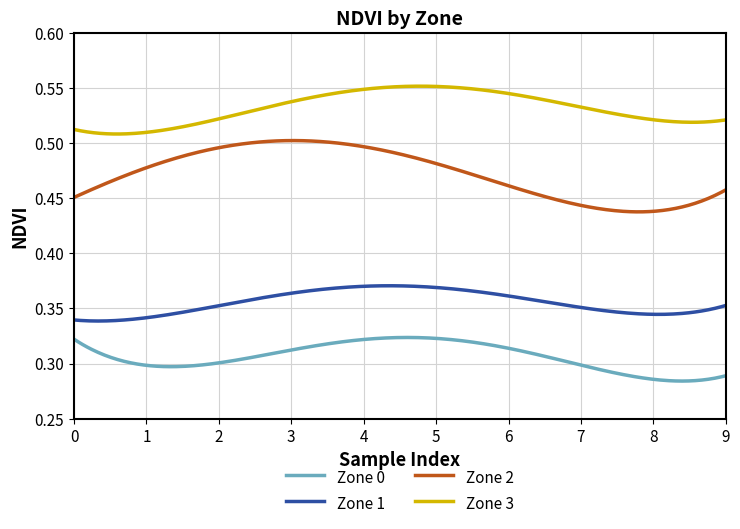

List the series in order of their peak value, lowest first.

Zone 0, Zone 1, Zone 2, Zone 3